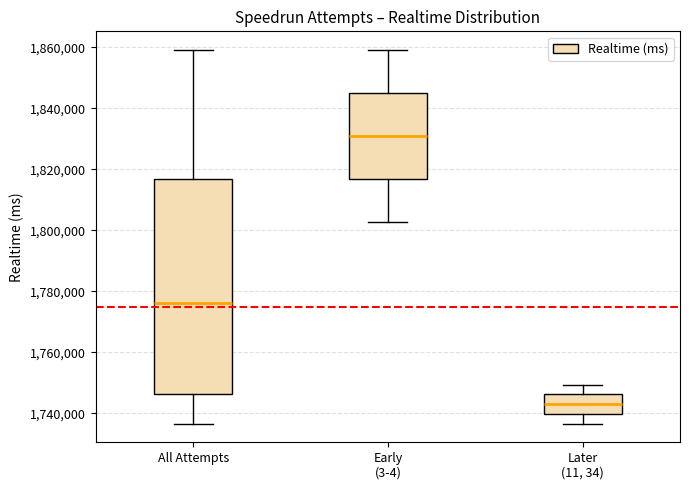

Reading left to right, read every box against the y-axis: the position of its median line, the range the box covers, and the ends of its whiskers. The values are not printed on the chart, so give them approximately, as read against the axis.

All Attempts: median 1776000, box 1746000 to 1816000, whiskers 1736000 to 1860000
Early (3-4): median 1830000, box 1816000 to 1846000, whiskers 1802000 to 1860000
Later (11, 34): median 1744000, box 1740000 to 1746000, whiskers 1736000 to 1750000